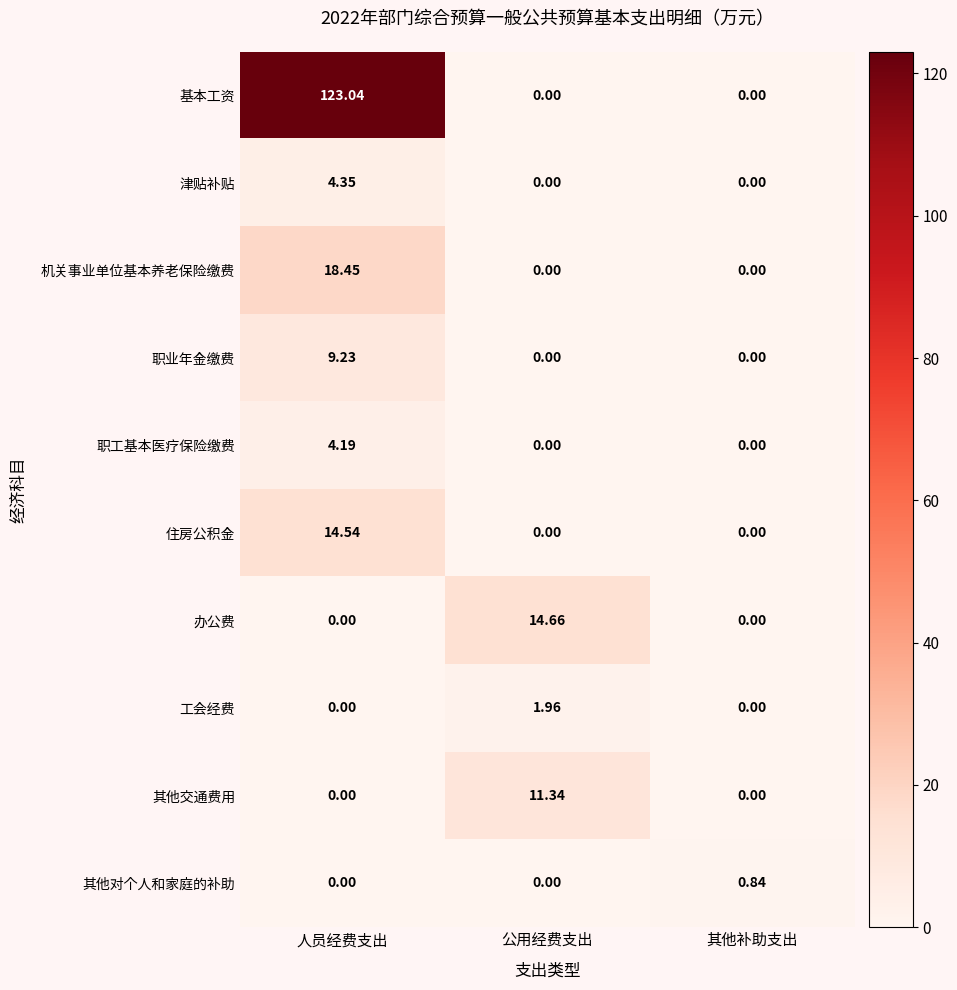

Which series has the largest range (max minus min)?

基本工资